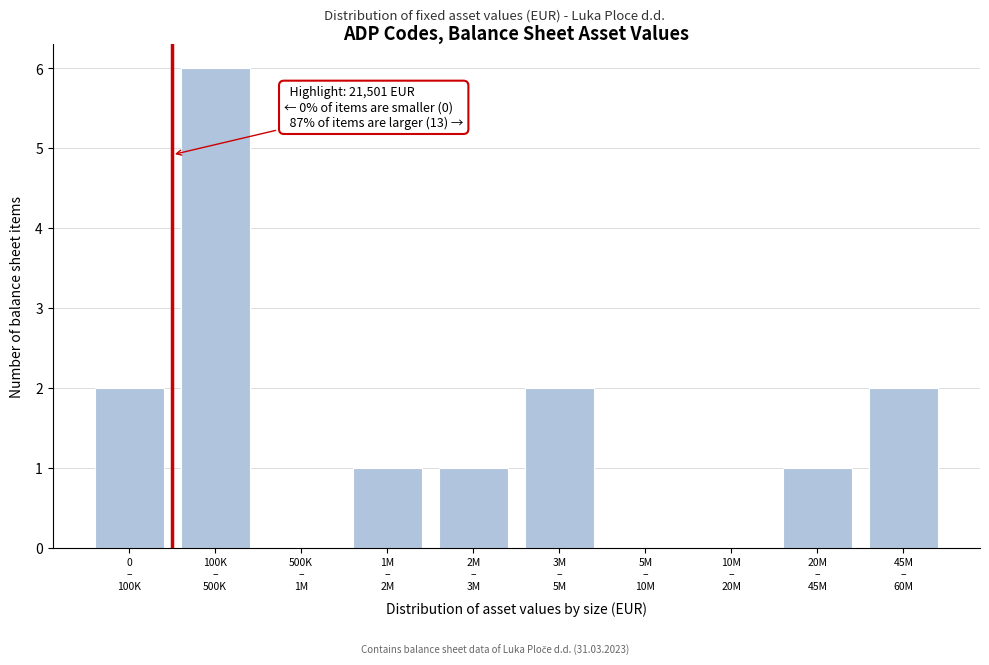

What is the greatest value displayed?

6